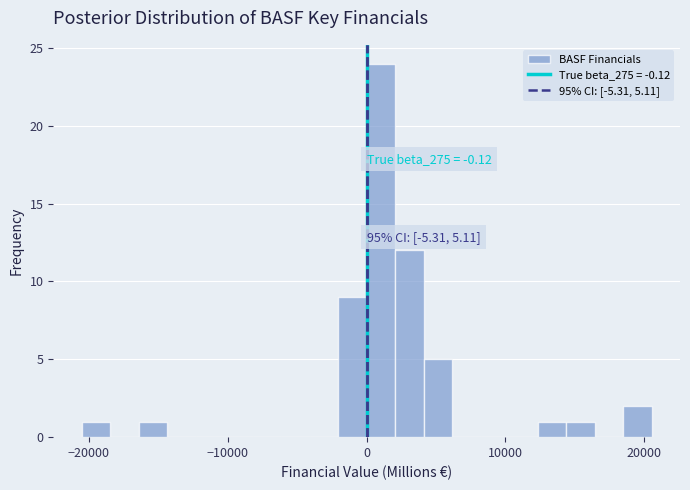

Read against the x-axis, roughly where is the centre of the tallest bar?

1000